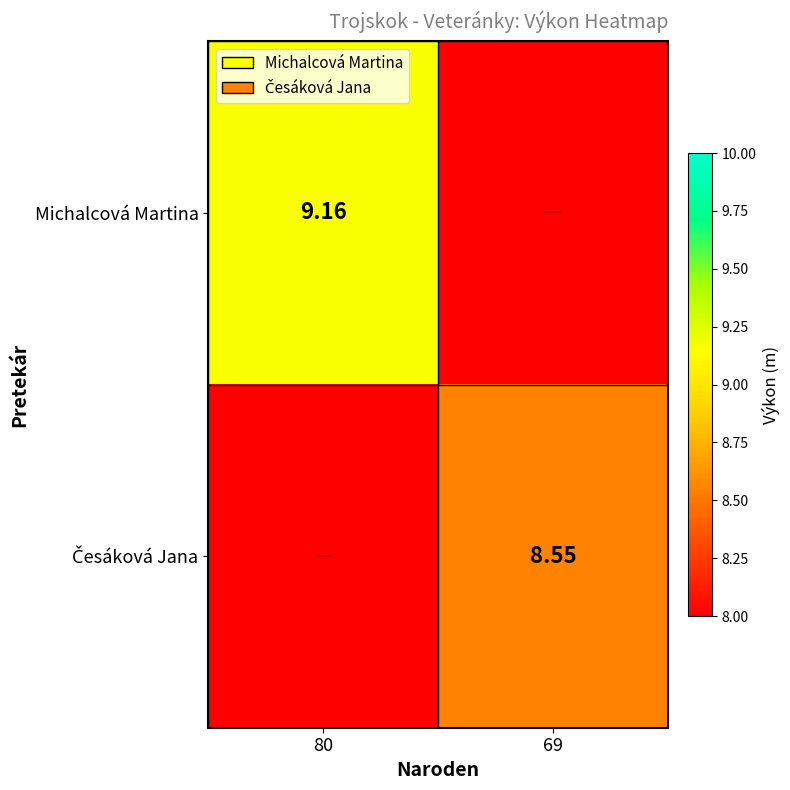

What is the difference between the maximum and minimum values in the Michalcová Martina series?

9.2